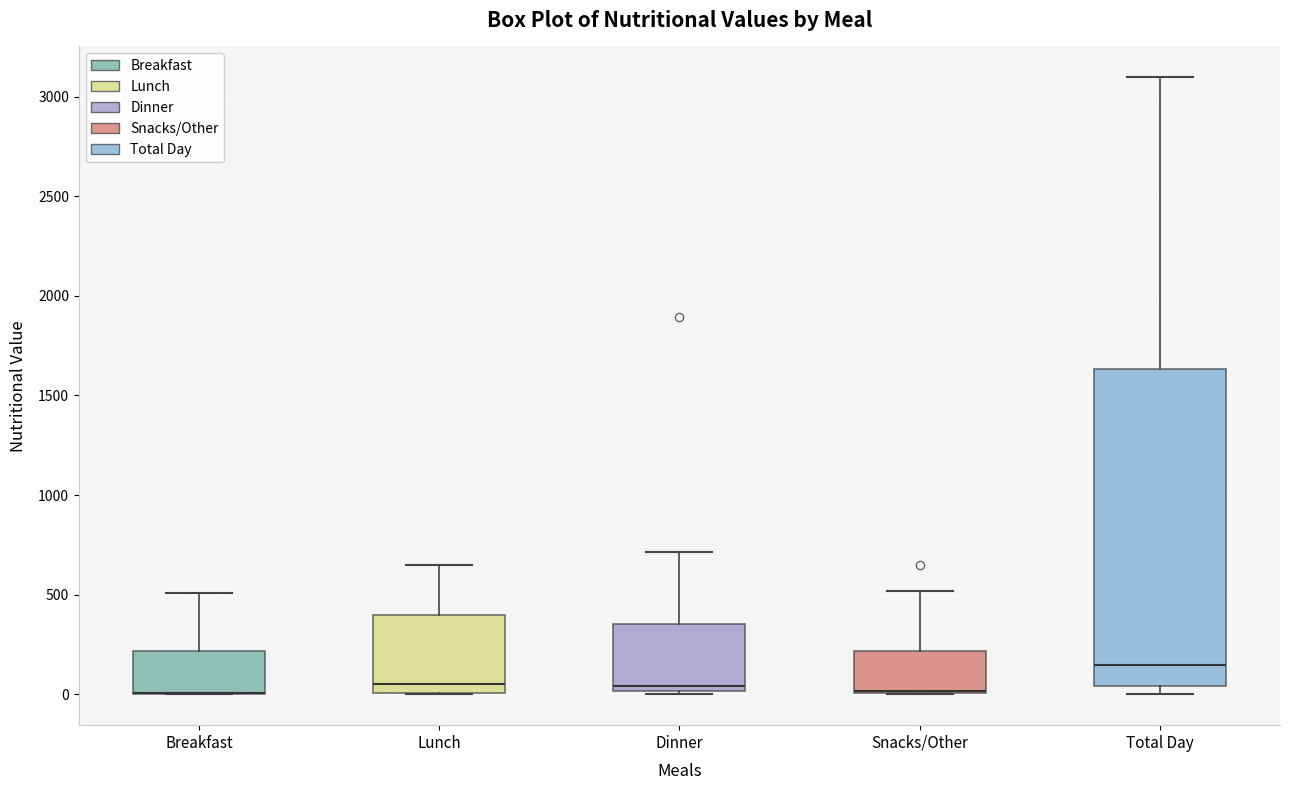

Reading left to right, transcribe this box plot: for each box, give where its median line is, the range the box spans, and where its two whiskers end, as read against the y-axis. The values are not printed on the chart, so give them approximately, as read against the axis.

Breakfast: median 0 (drawn on the box's lower edge), box 0 to 200, whiskers 0 to 500
Lunch: median 50, box 0 to 400, whiskers 0 to 650
Dinner: median 50, box 0 to 350, whiskers 0 (just below the box's lower edge) to 700
Snacks/Other: median 0 (drawn on the box's lower edge), box 0 to 200, whiskers 0 to 500
Total Day: median 150, box 50 to 1650, whiskers 0 to 3100